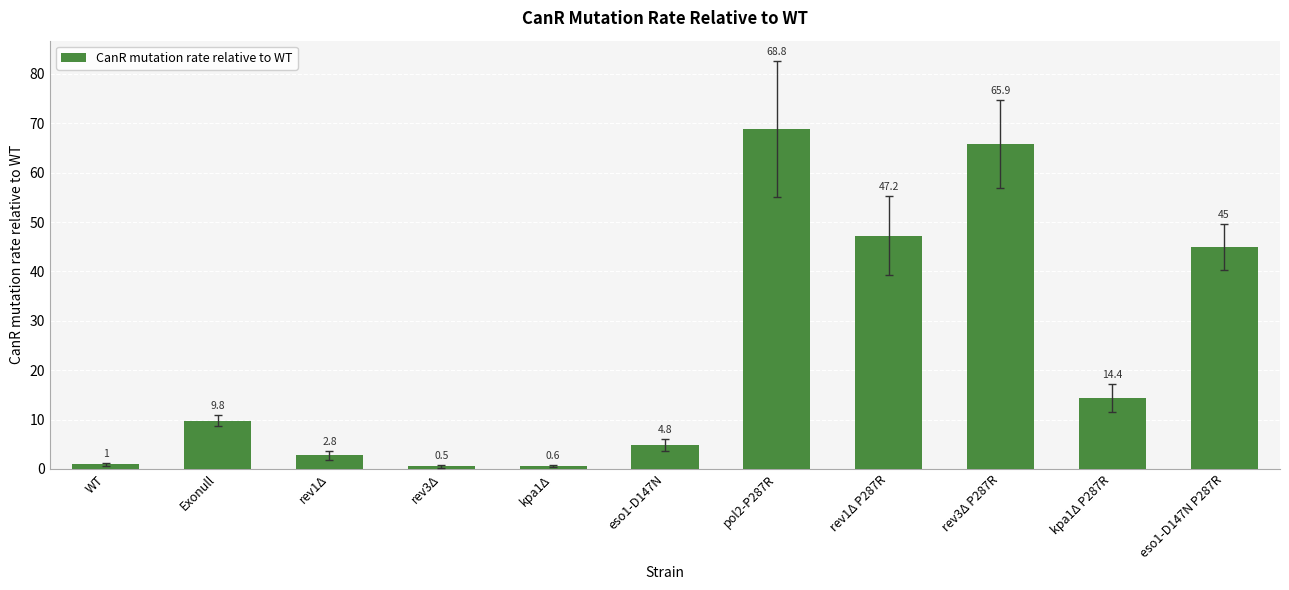

Where does the data first go above 9?

Exonull